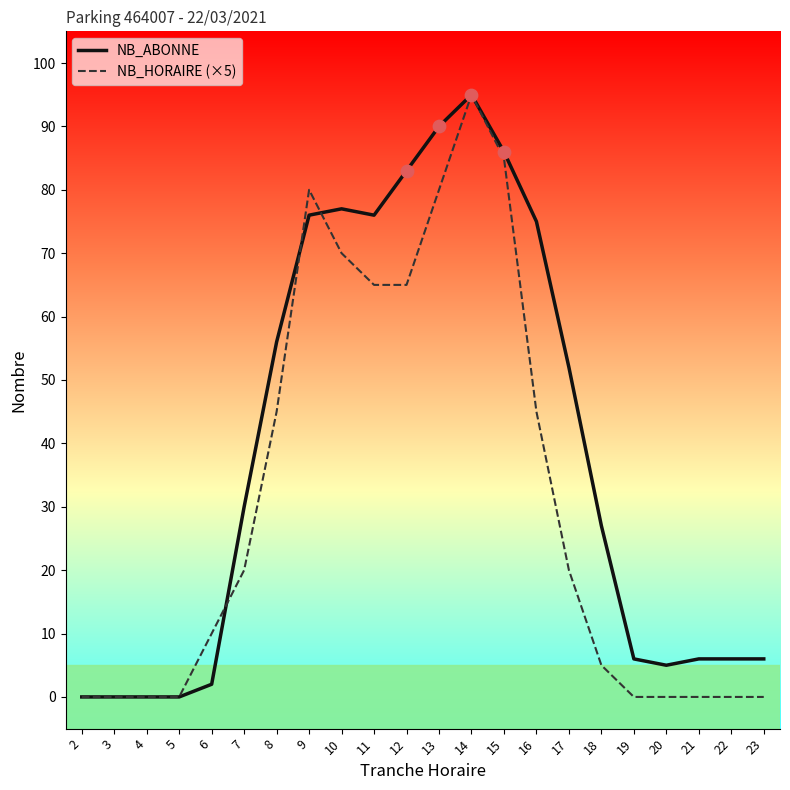

Which series changed the most between 6 and 10?

NB_ABONNE